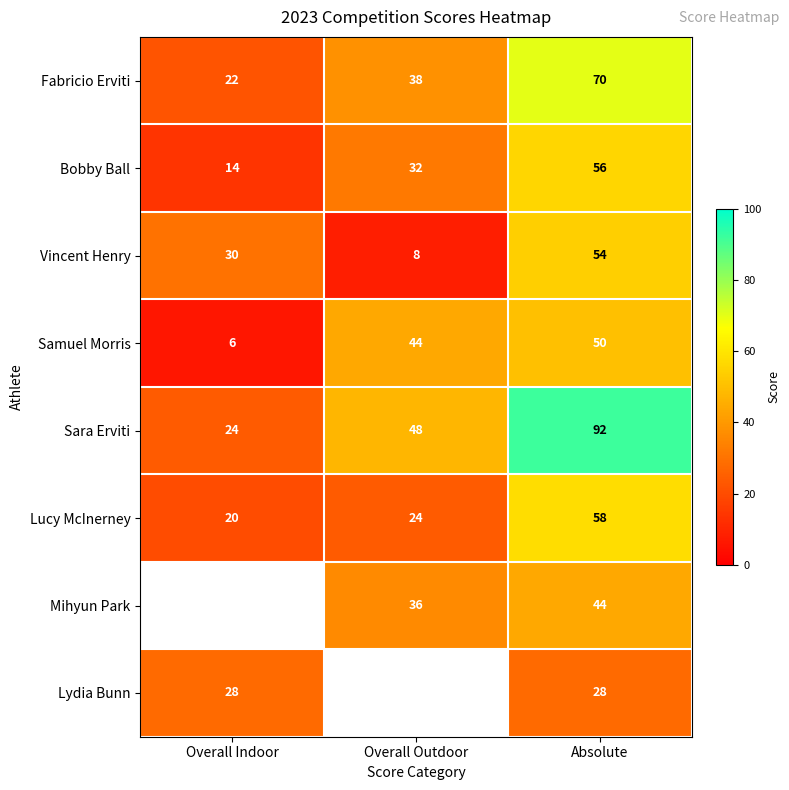

Count the Sara Erviti values in the range 24 to 92.

3